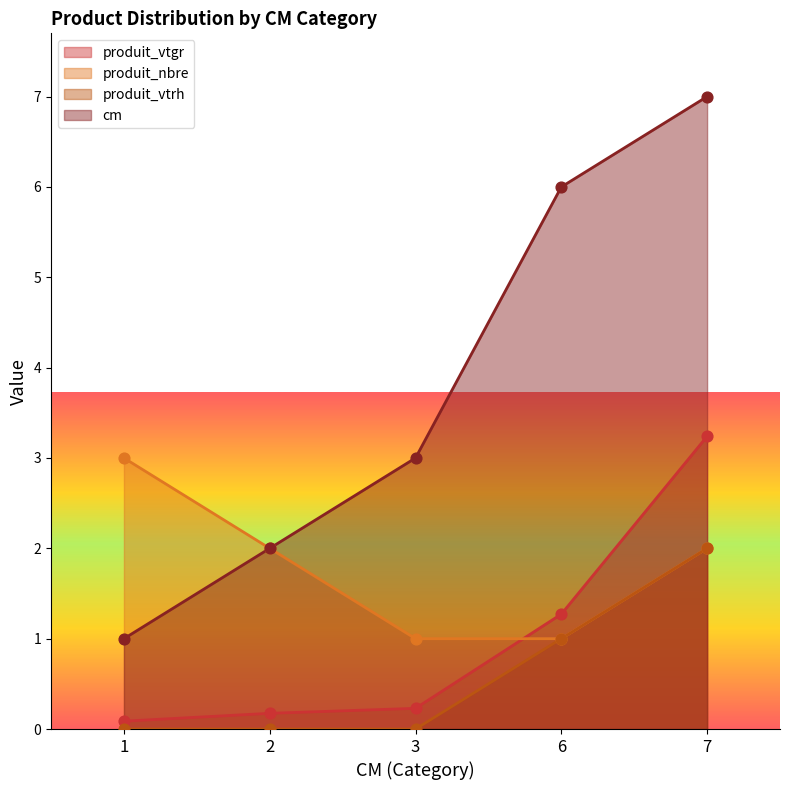

Is the value of produit_vtgr at 2 greater than the value of cm at 6?

No